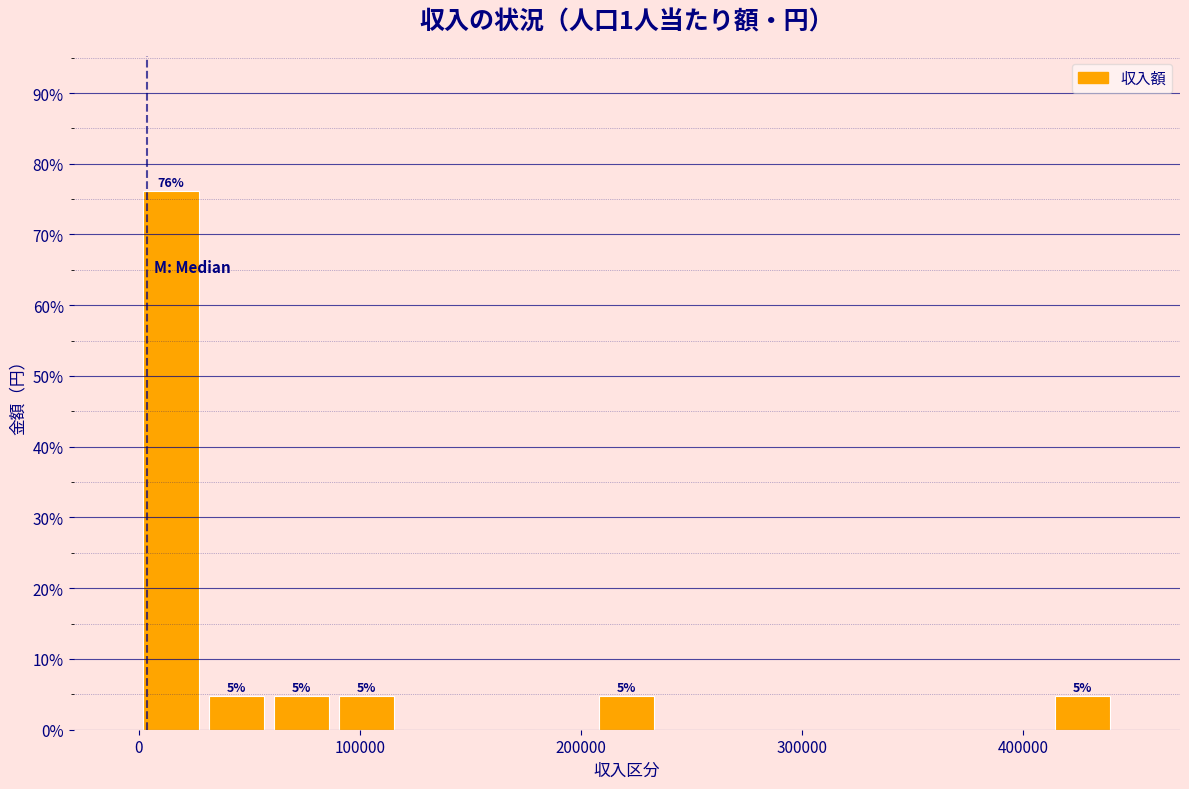

Read against the x-axis, roughly where is the centre of the tallest bar?

10000